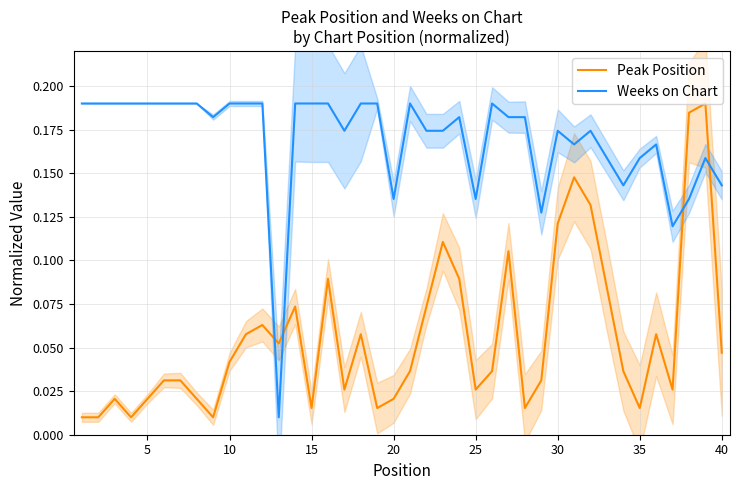

Does the chart display data point markers on the line(s)?

No